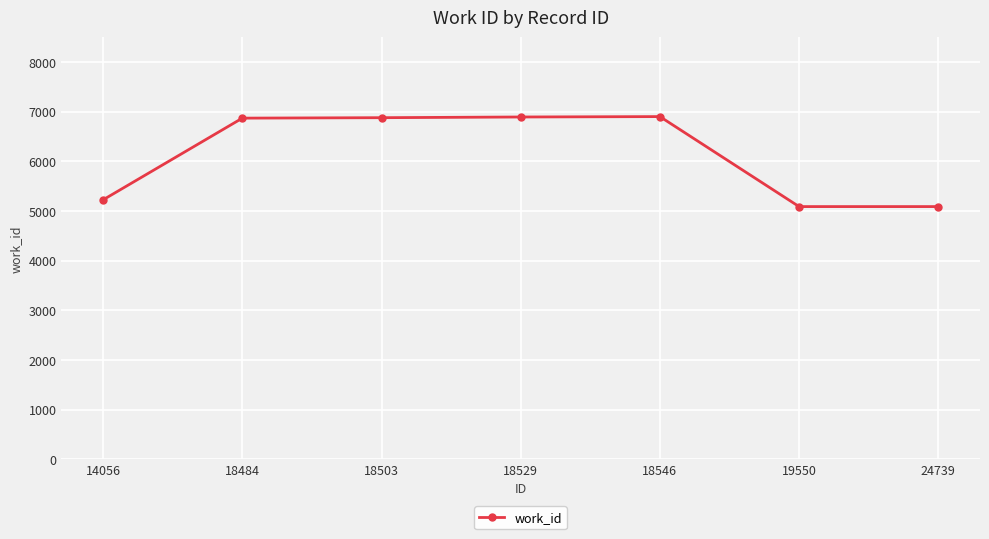

What value does the data have at 18529?

6892